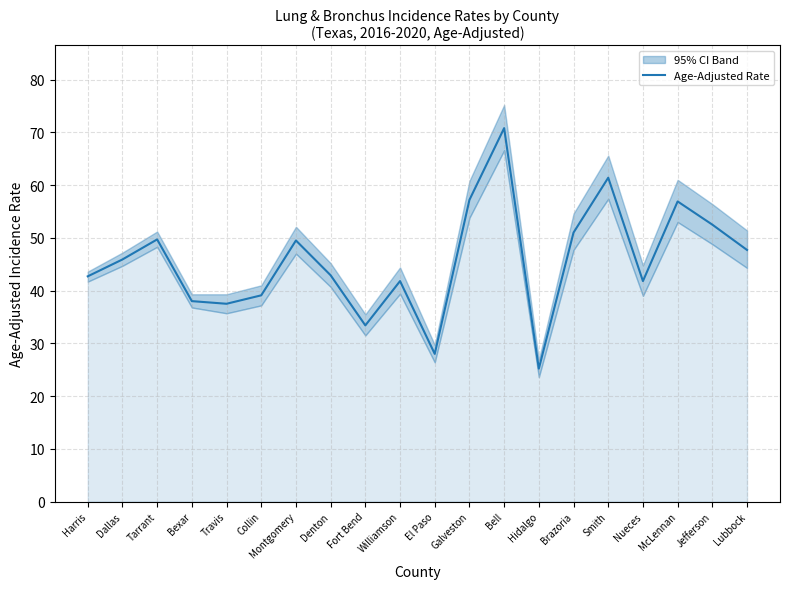

Rank the categories by value from lowest to highest.

Hidalgo, El Paso, Fort Bend, Travis, Bexar, Collin, Williamson, Nueces, Harris, Denton, Dallas, Lubbock, Montgomery, Tarrant, Brazoria, Jefferson, McLennan, Galveston, Smith, Bell